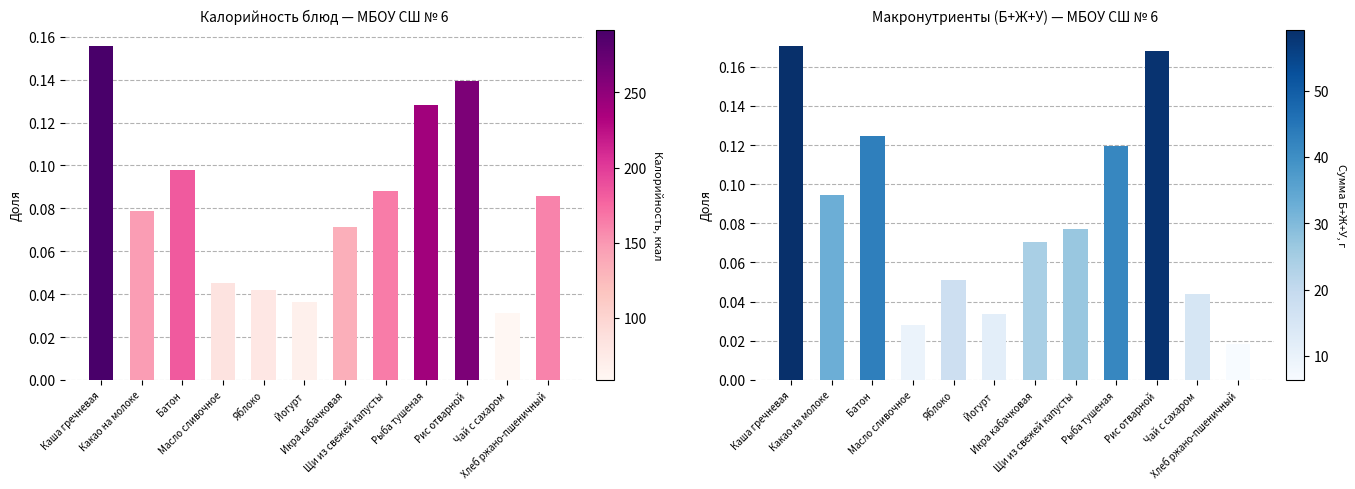

List the labels in order of Калорийность value, largest first.

Каша гречневая, Рис отварной, Рыба тушеная, Батон, Щи из свежей капусты, Хлеб ржано-пшеничный, Какао на молоке, Икра кабачковая, Масло сливочное, Яблоко, Йогурт, Чай с сахаром